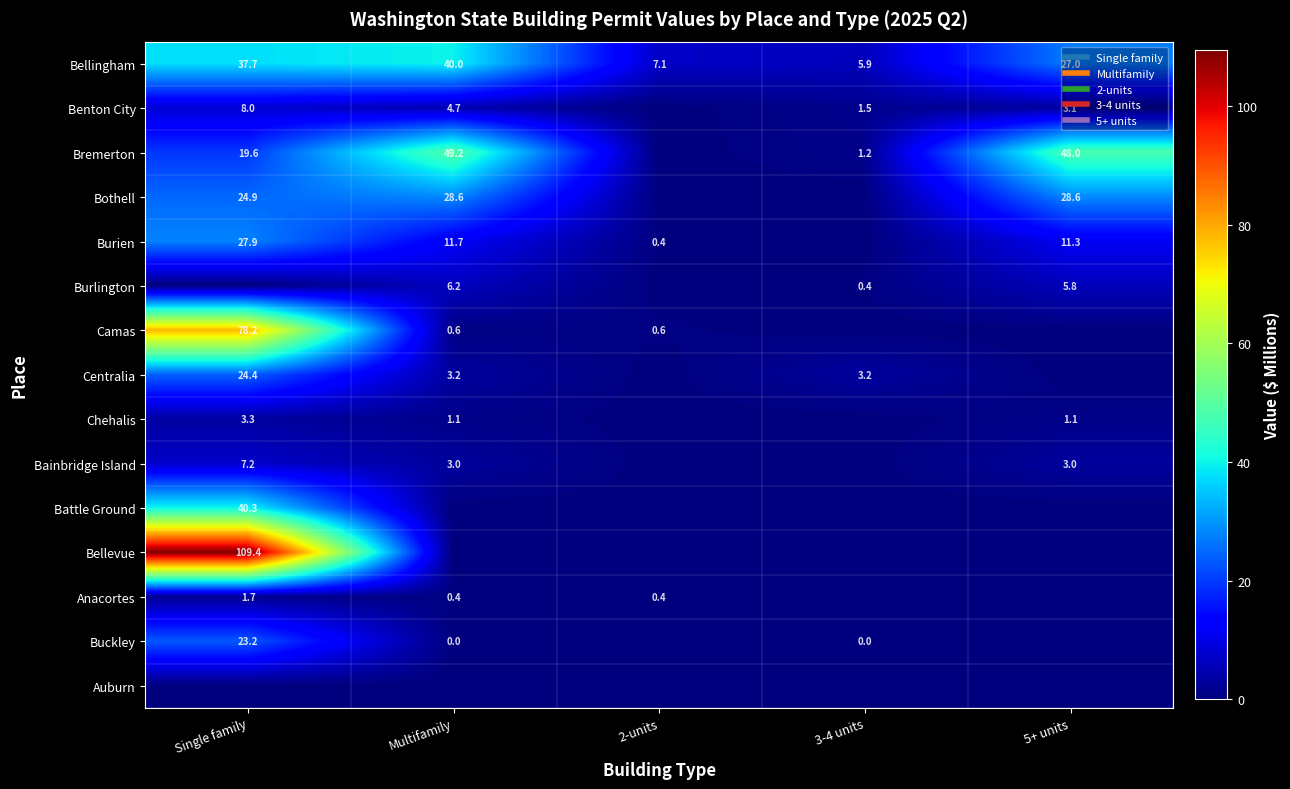

Rank the series by their maximum value, from highest to lowest.

Bellevue, Camas, Bremerton, Battle Ground, Bellingham, Bothell, Burien, Centralia, Buckley, Benton City, Bainbridge Island, Burlington, Chehalis, Anacortes, Auburn